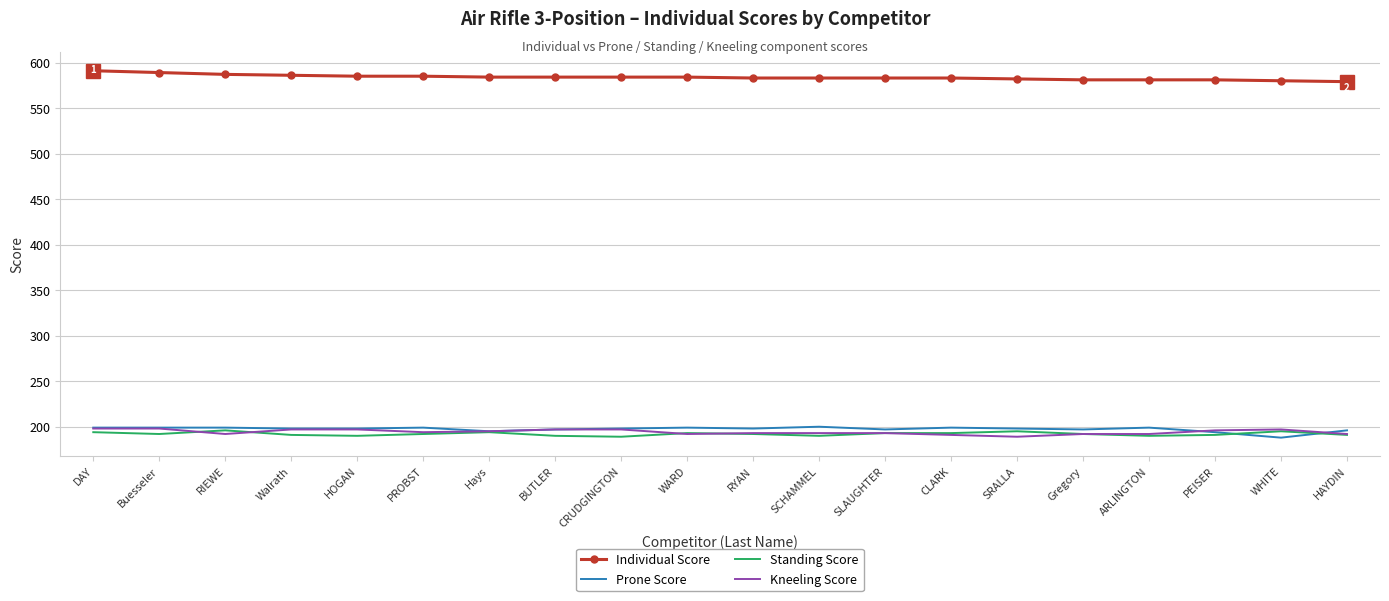

What is the highest value of the Individual Score series?

591